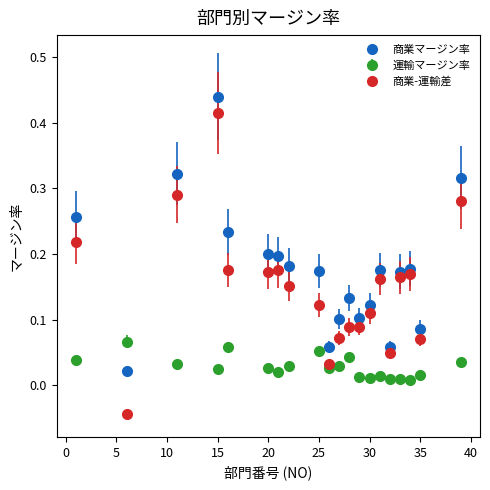

Which series has the largest range (max minus min)?

商業-運輸差